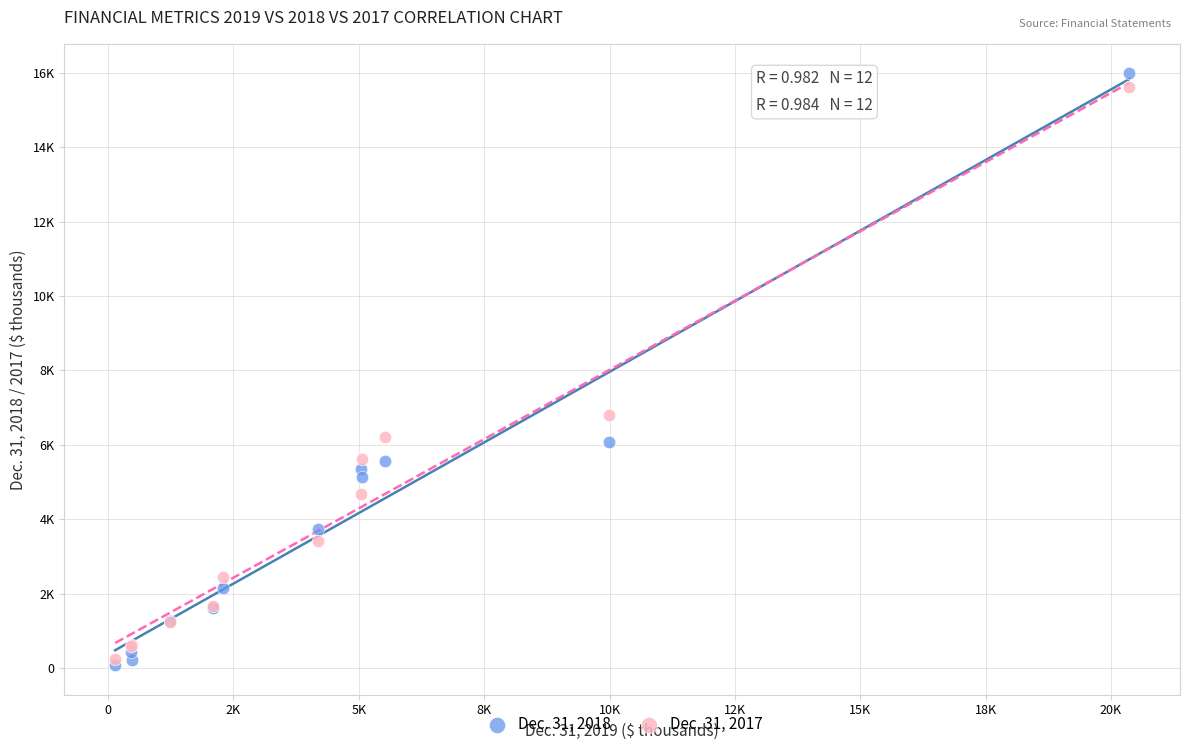

What are all the series names shown in the legend?

Dec. 31, 2018, Dec. 31, 2017